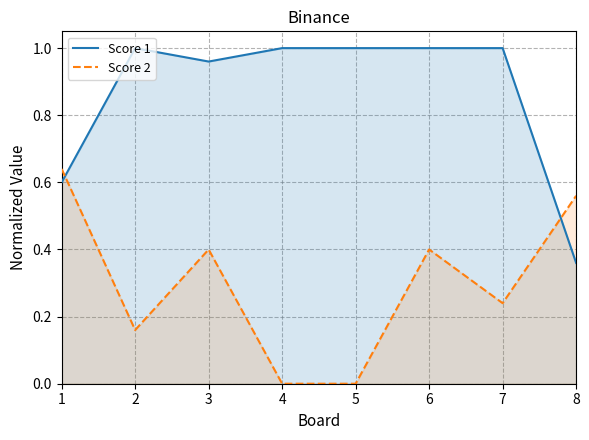

At which category is the sum across all series the highest?

6